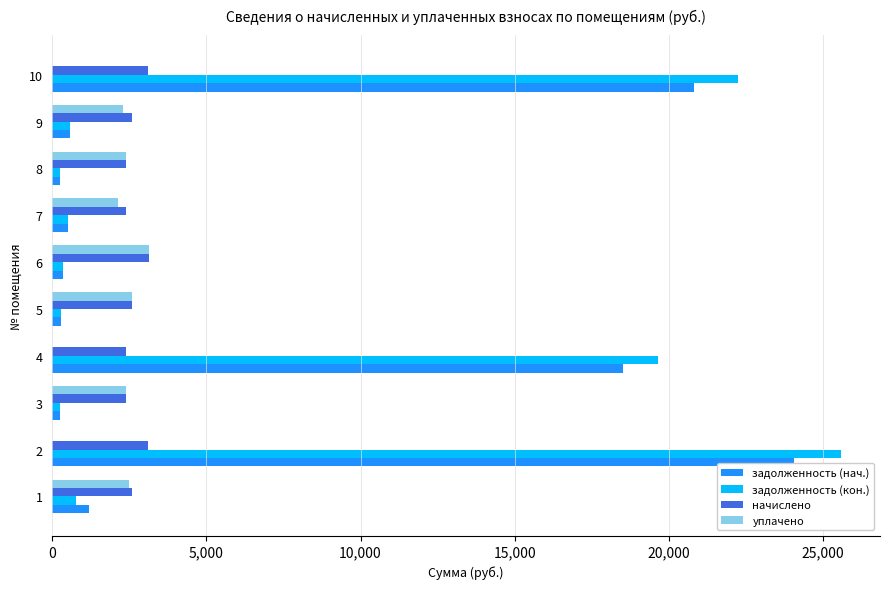

What is the greatest value displayed?

25574.1